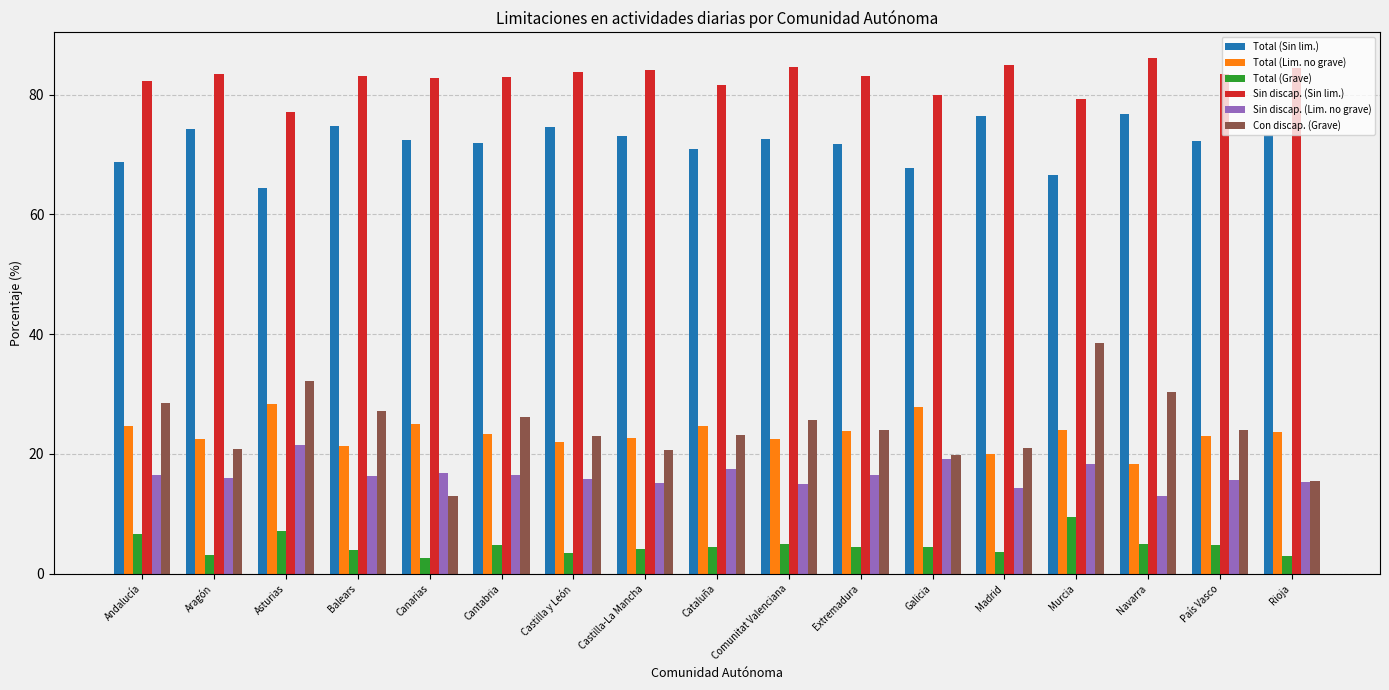

Which series has the largest range (max minus min)?

Con discap. (Grave)